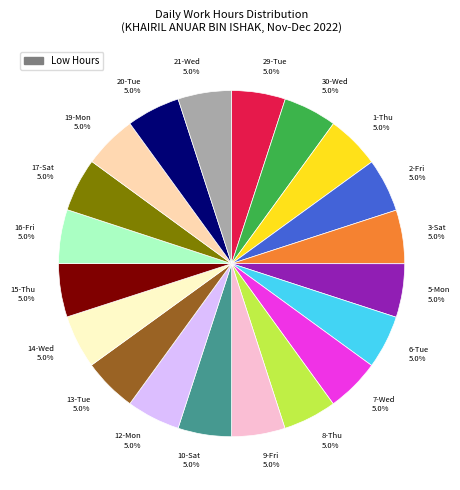

Approximately how many times larger is the value at 14-Wed 5.0% compared to 13-Tue 5.0%?

1.0